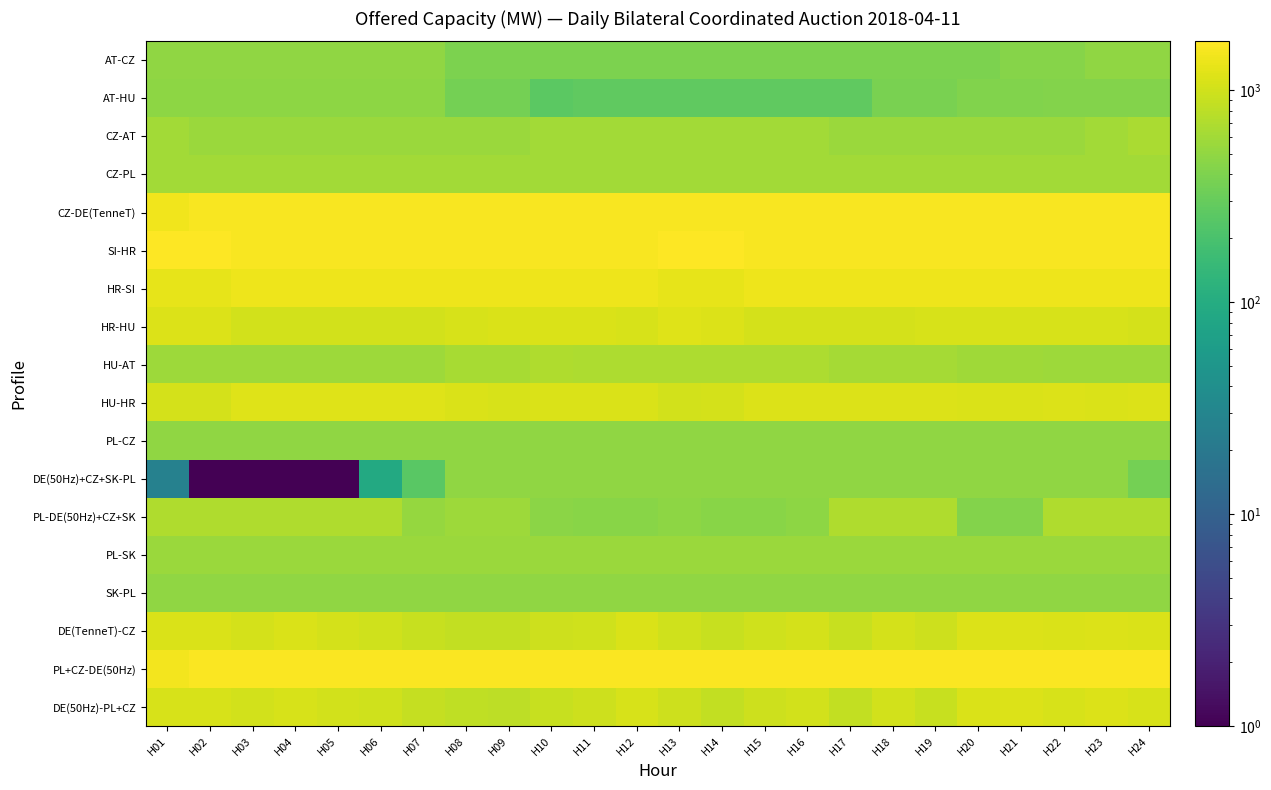

Which series has the largest range (max minus min)?

DE(50Hz)+CZ+SK-PL